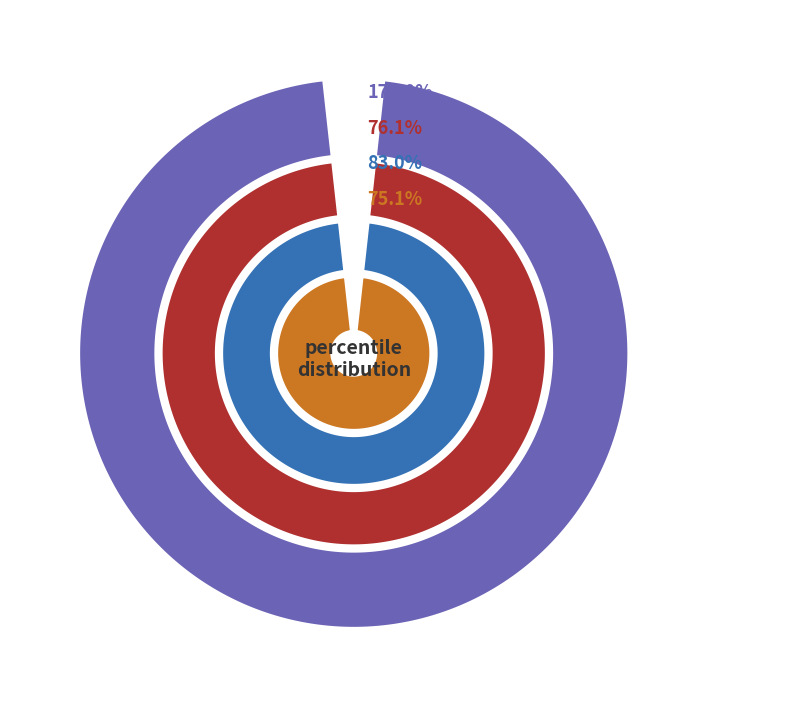

Combined, do pct75 and pct35 account for over 50%?

No